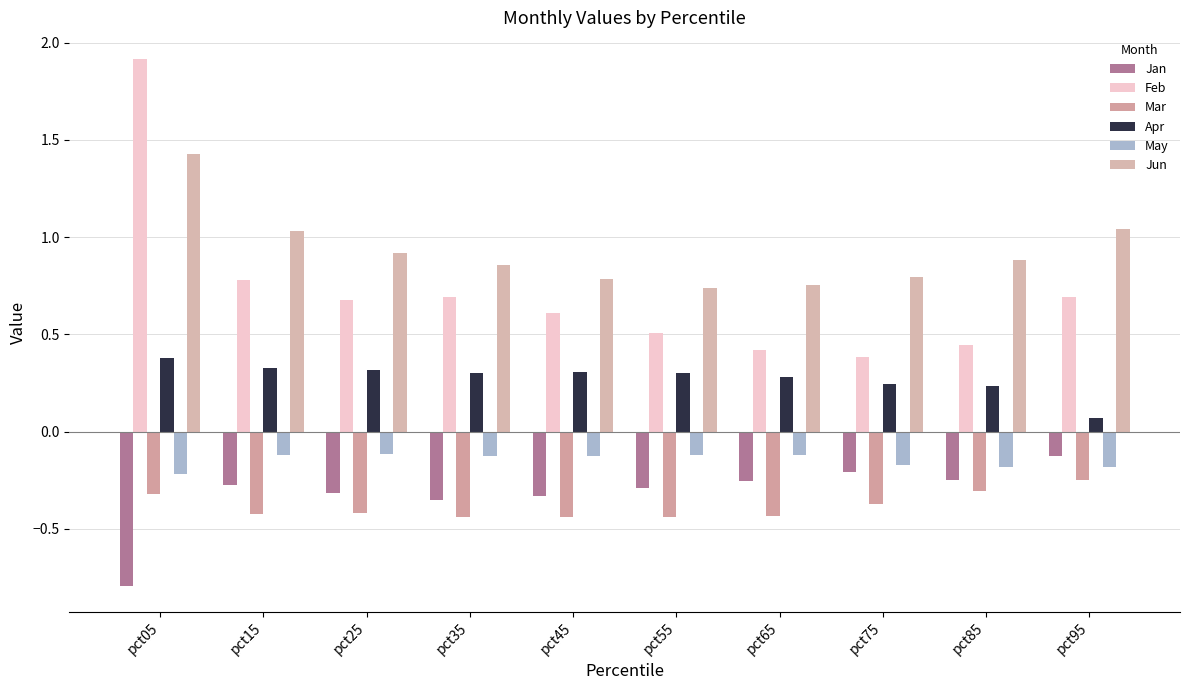

At which label does Mar reach its peak?

pct95